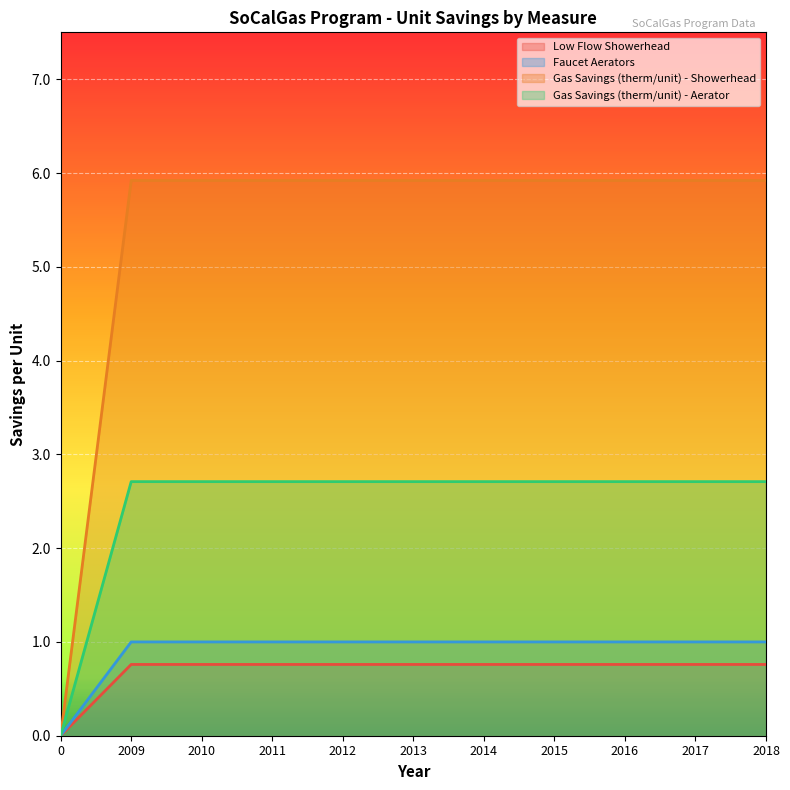

Where does the Gas Savings (therm/unit) - Aerator series first go above 5?

2009